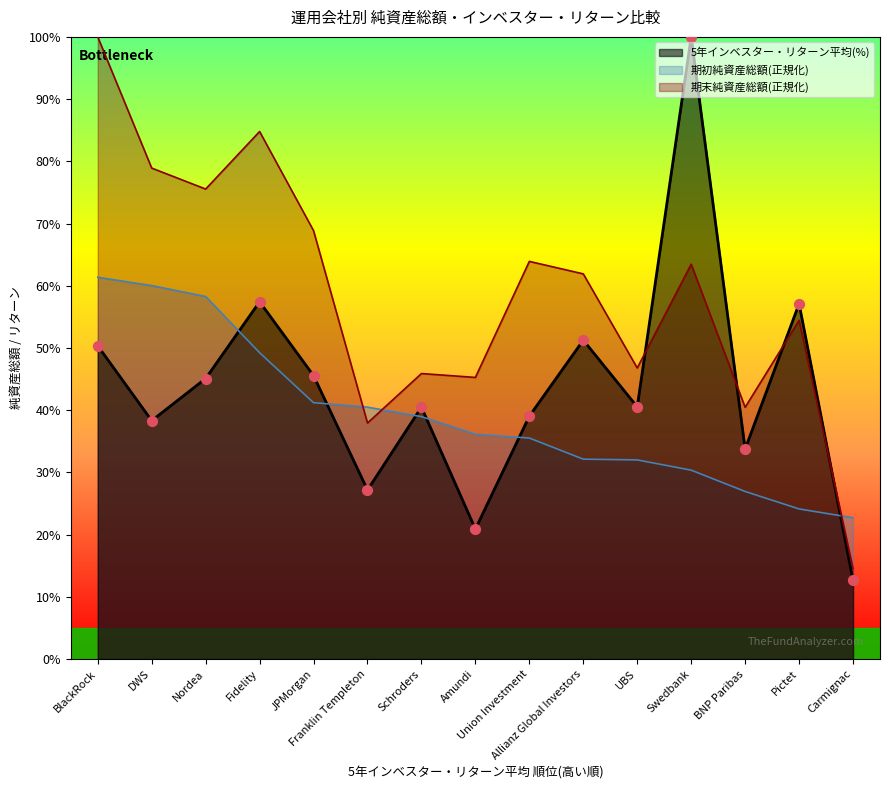

Which series has the largest total across all categories?

期末純資産総額(正規化)